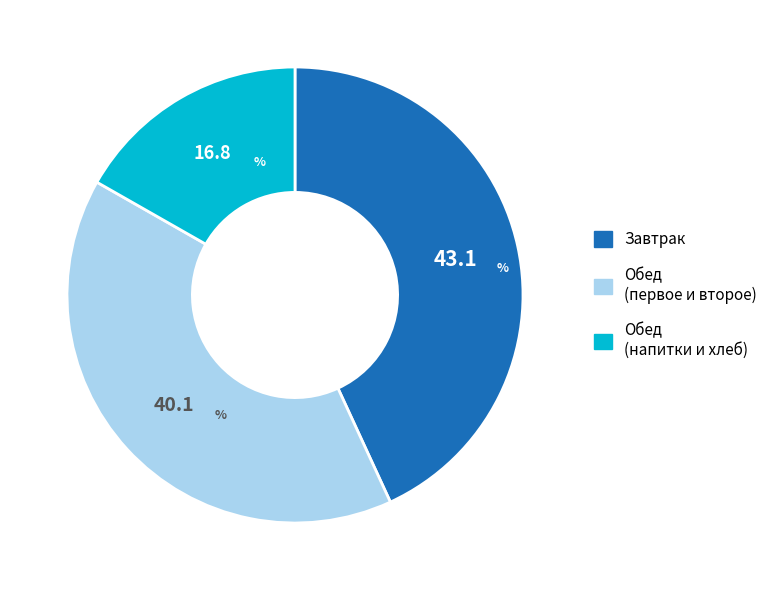

Is there a majority slice in this chart?

No